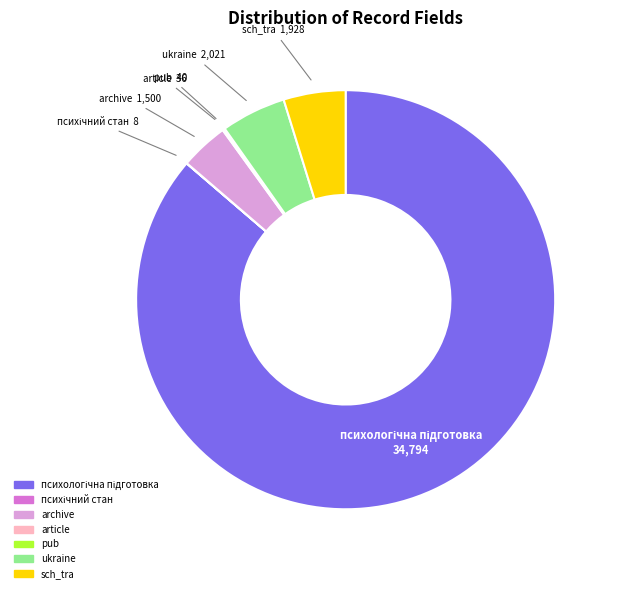

Is there a majority slice in this chart?

Yes